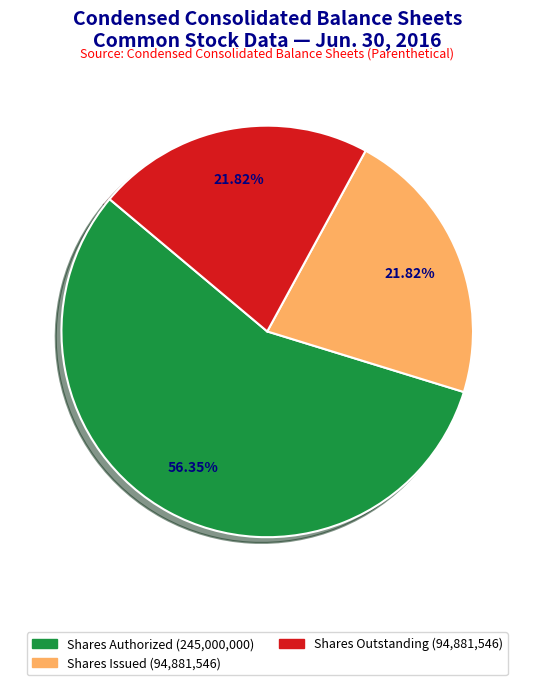

Does any single category account for the majority?

Yes